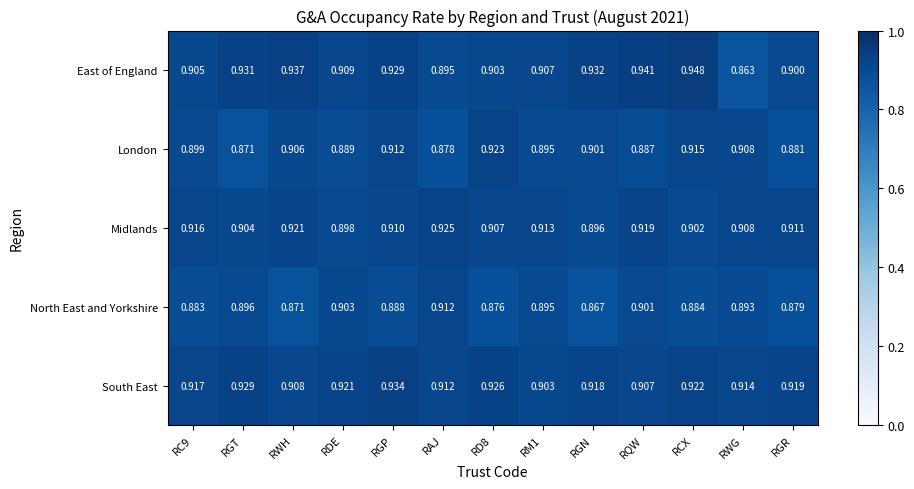

At RGP, list the series in order from smallest to largest.

North East and Yorkshire, Midlands, London, East of England, South East